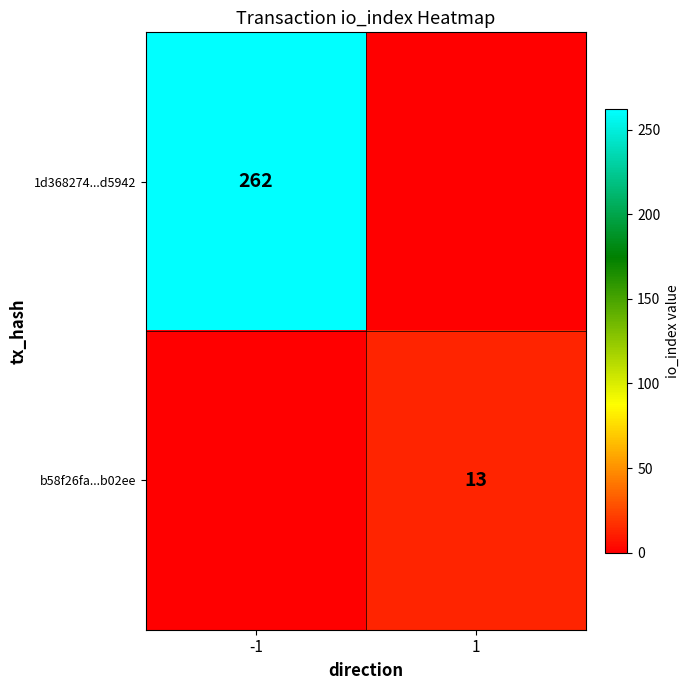

True or false: 1d368274...d5942 has a value of 127 at -1.

False